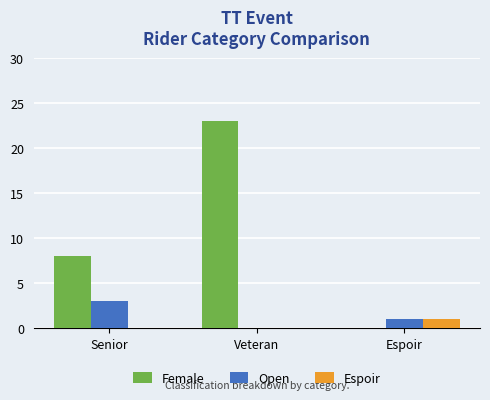

What is the average value of the Open series?

1